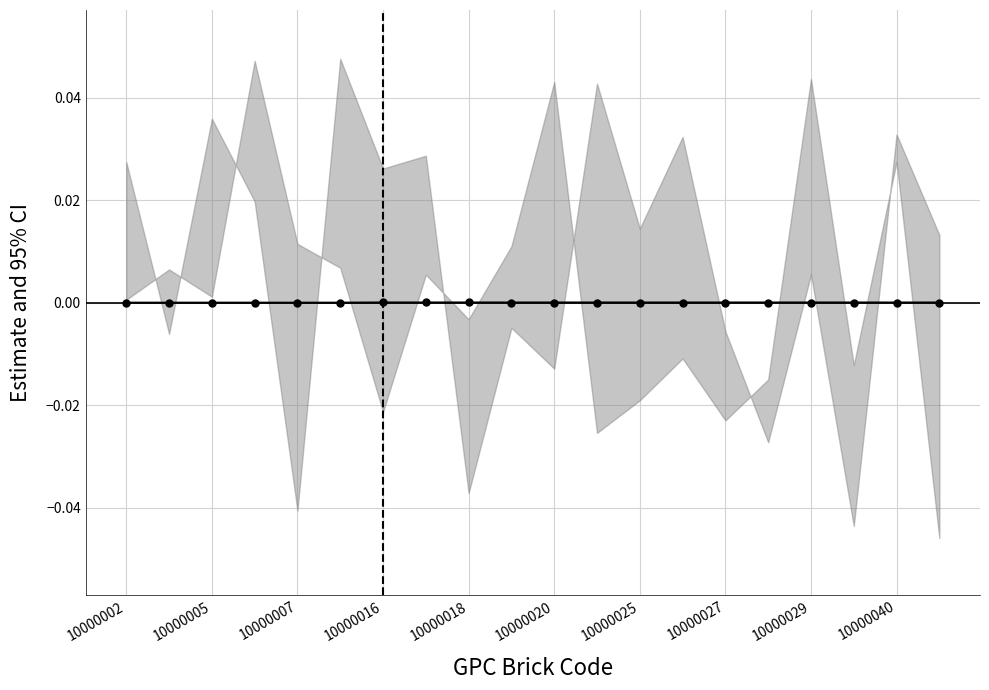

Which category has the highest value across all series?

10000016